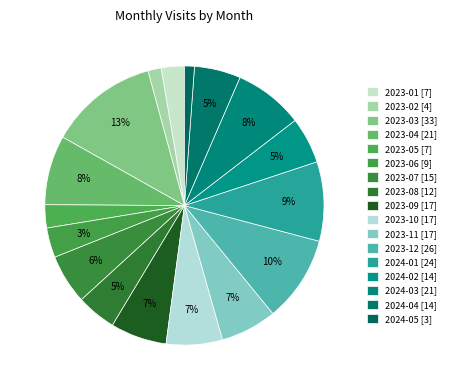

To the nearest percent, what is the average slice percentage?

6%